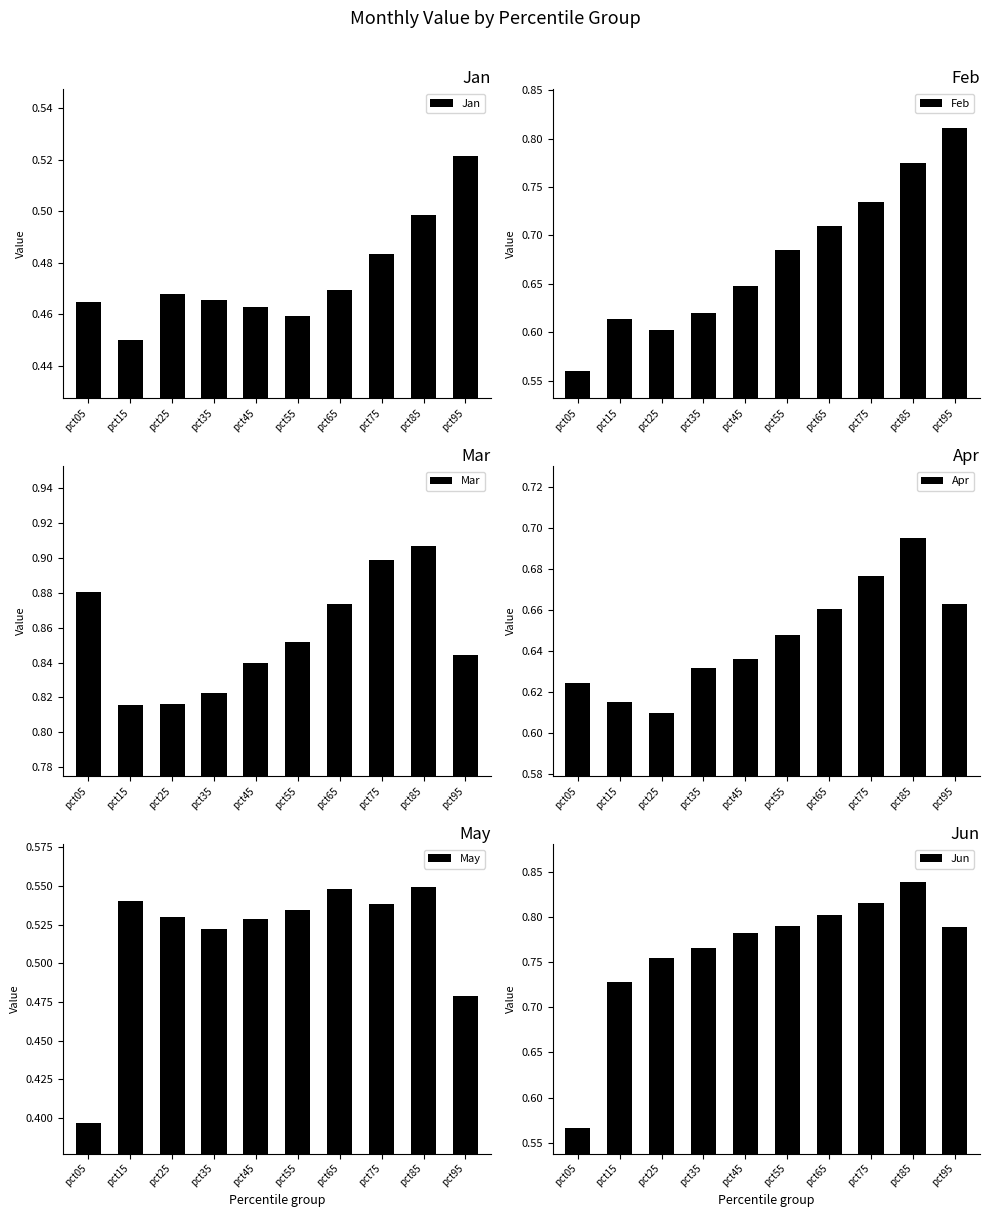

Read the Mar value at pct35.

0.8